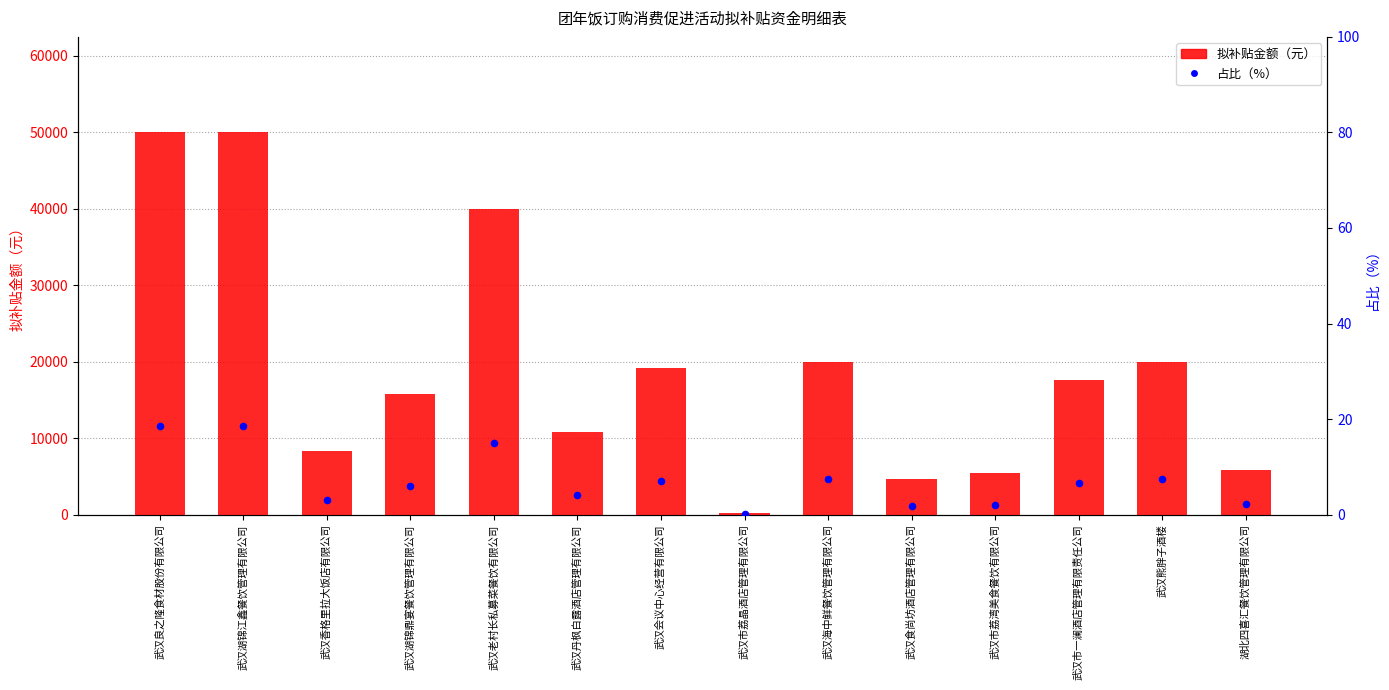

At how many categories does at least one series exceed 49997?

2